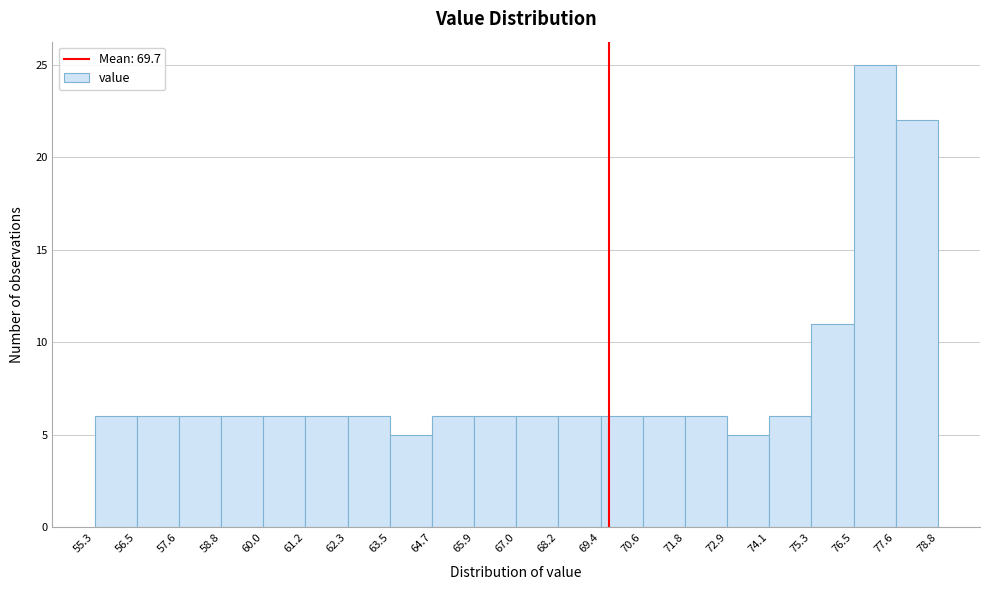

What is the height of the bar covering 64.7 to 65.9 on the x-axis? The values are not printed on the chart, so give them approximately, as read against the axis.

6